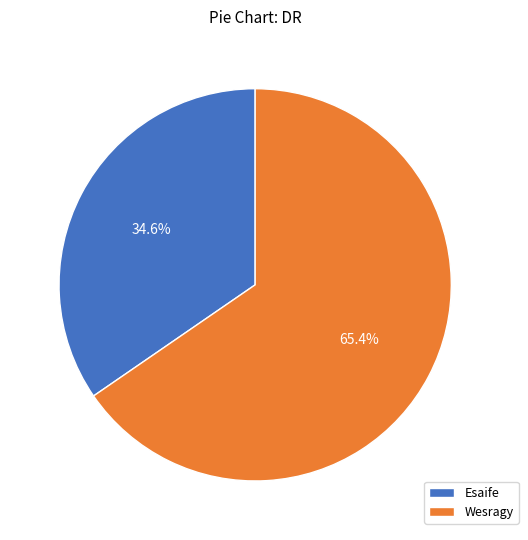

Does any single category account for the majority?

Yes